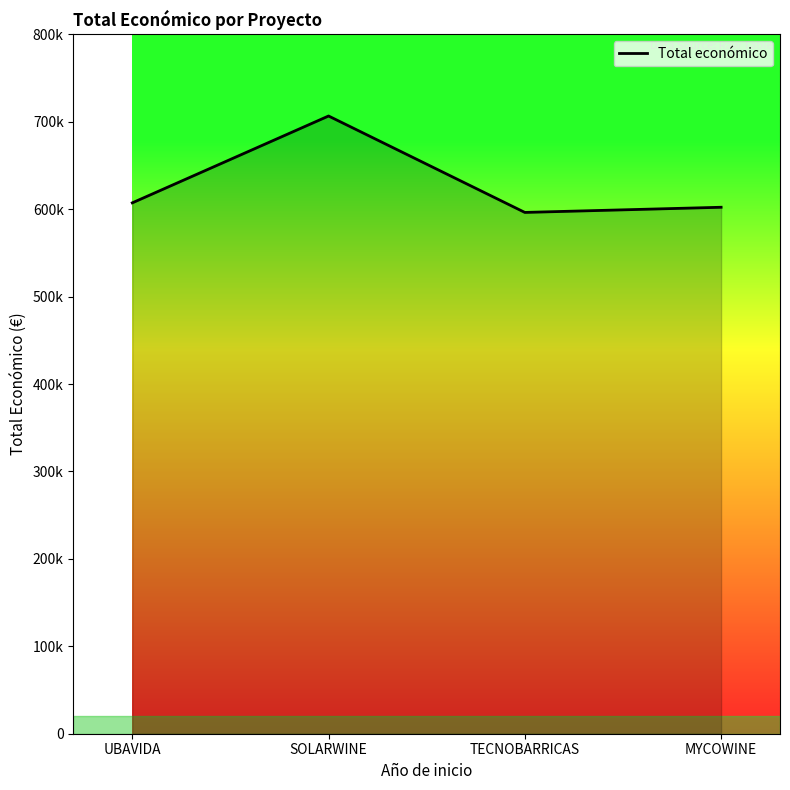

Is this an area chart (filled region under the line)?

Yes